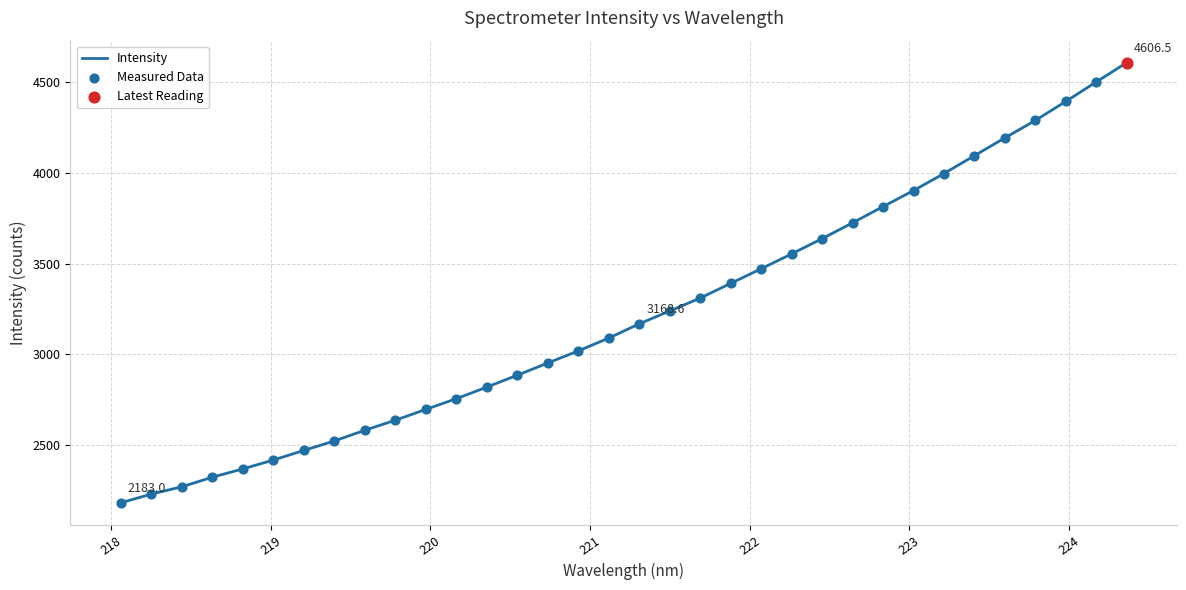

What is the maximum value shown in the chart?

4606.5